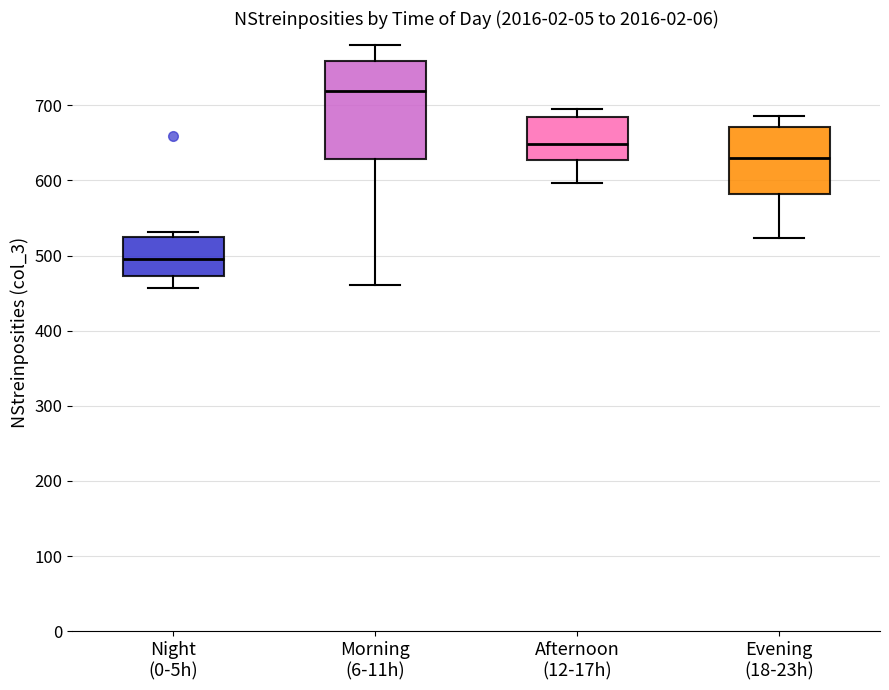

Where does the lower whisker of the box for Afternoon (12-17h) end on the y-axis? The values are not printed on the chart, so give them approximately, as read against the axis.

600